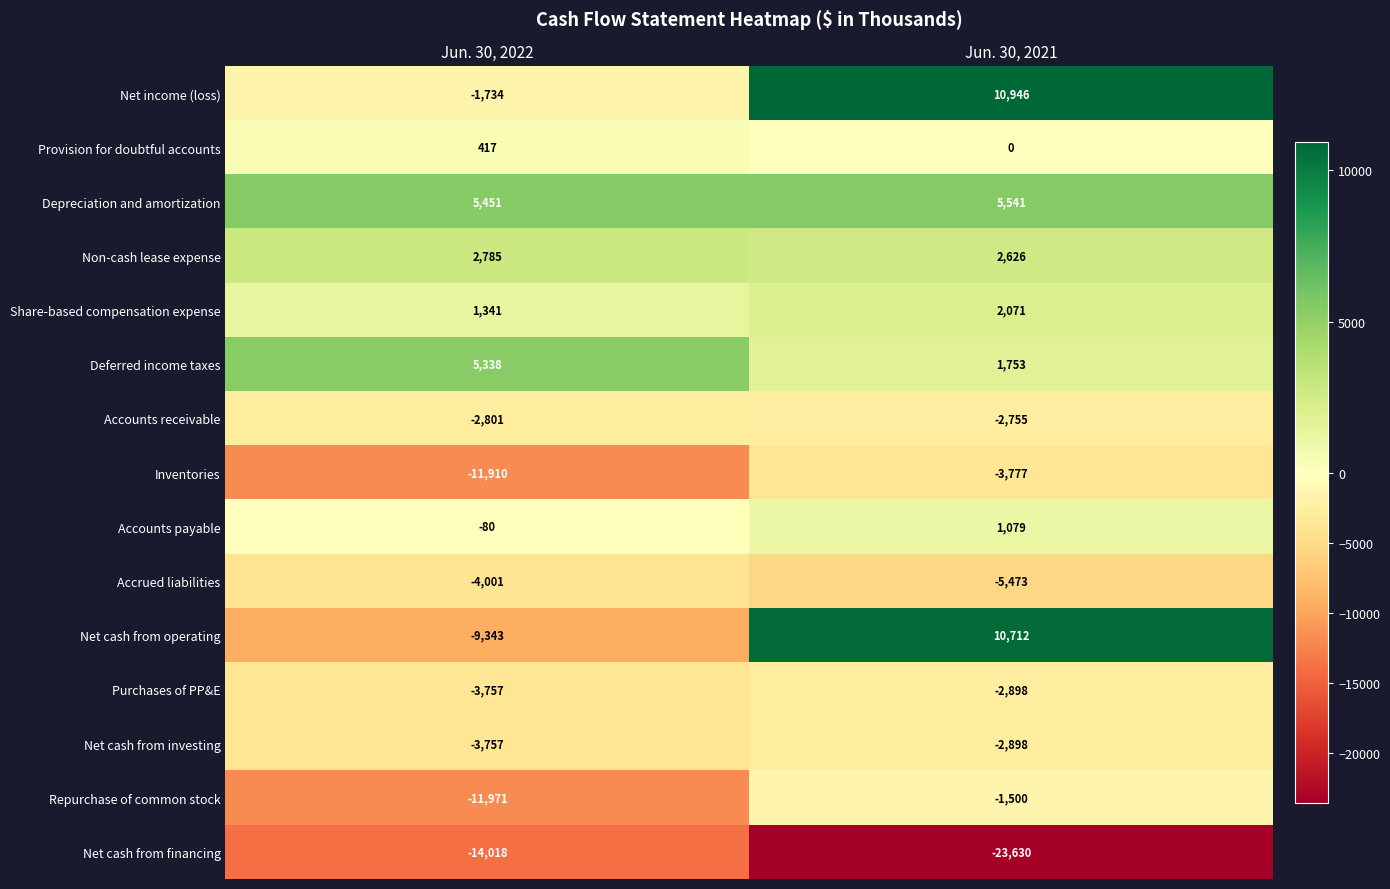

Which series has the largest range (max minus min)?

Net cash from operating